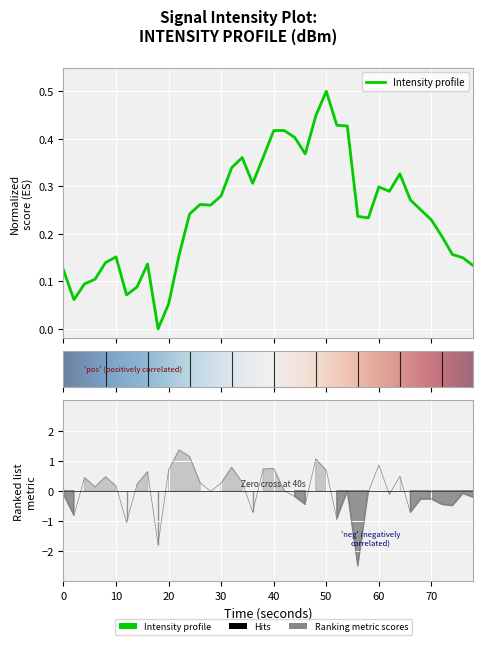

What is the difference between the maximum and minimum values?

3.9